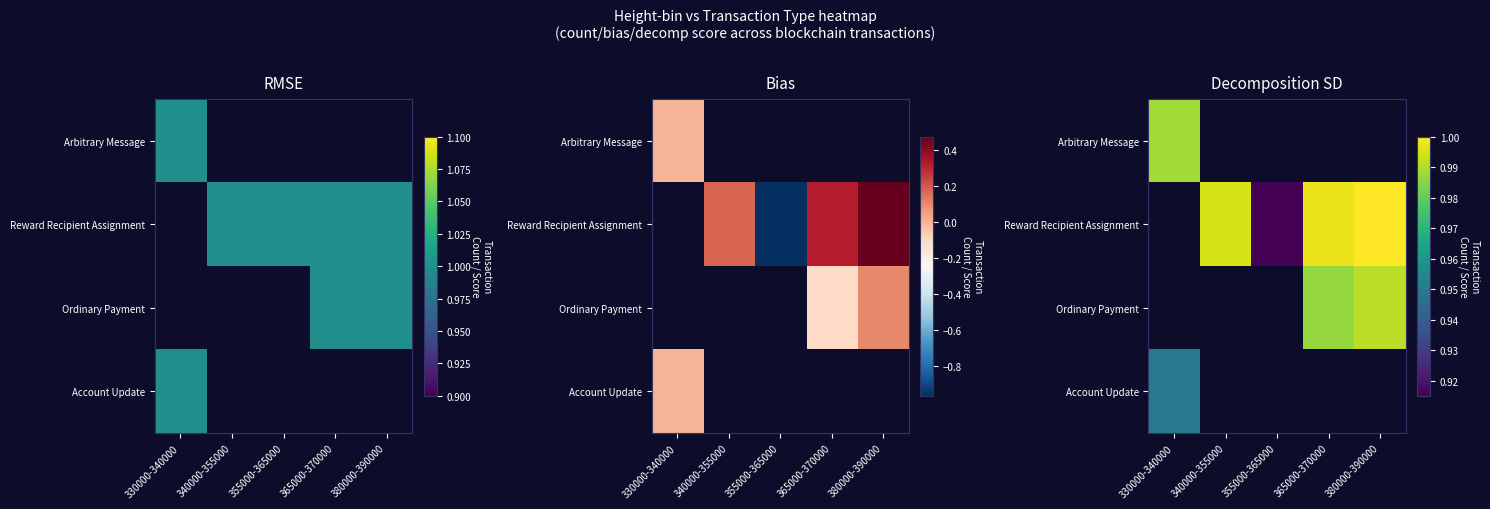

How many series are shown in this chart?

4